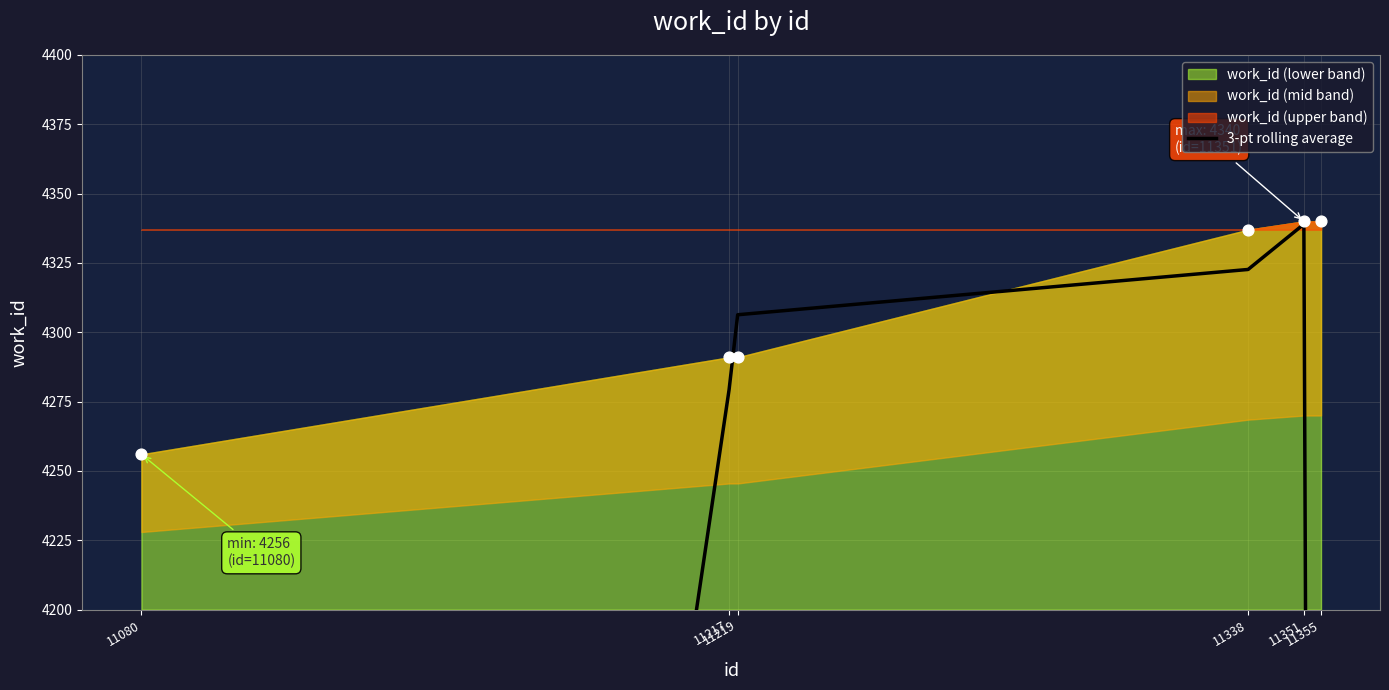

Which has a higher value, 11351 or 11219?

11351